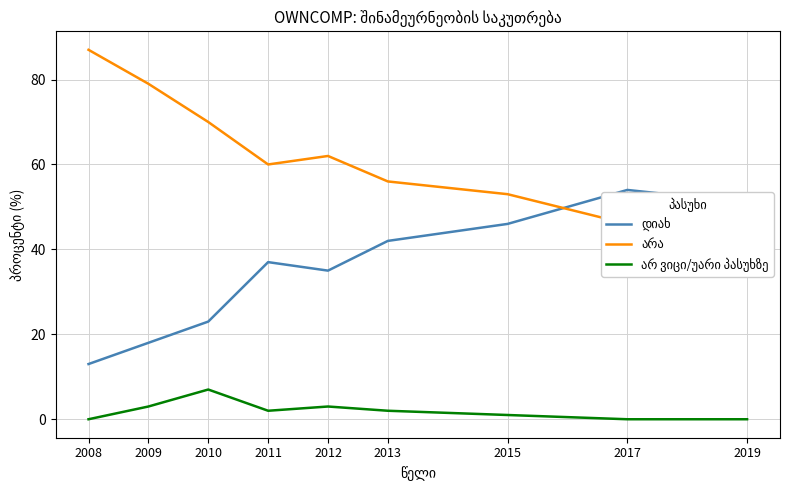

Between 2017 and 2008, which is larger?

2017